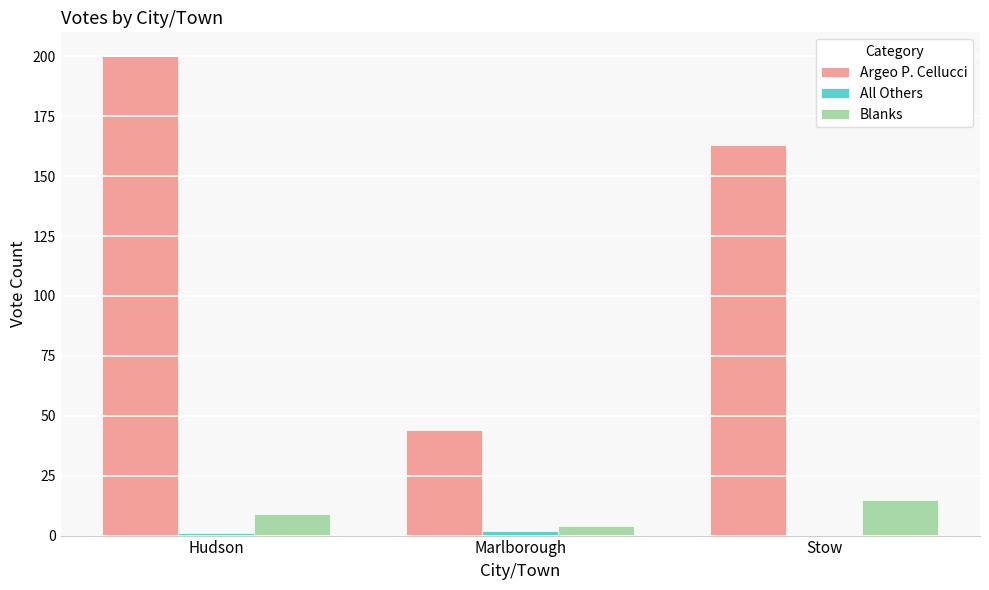

Which label corresponds to the largest value in the chart?

Hudson